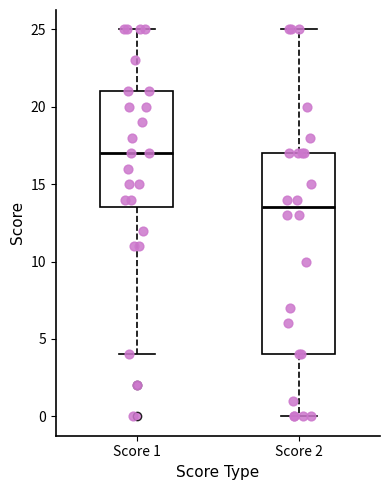

Reading left to right, transcribe this box plot: for each box, give where its median line is, the range the box spans, and where its two whiskers end, as read against the y-axis. The values are not printed on the chart, so give them approximately, as read against the axis.

Score 1: median 17.0, box 13.5 to 21.0, whiskers 4.0 to 25.0
Score 2: median 13.5, box 4.0 to 17.0, whiskers 0.0 to 25.0